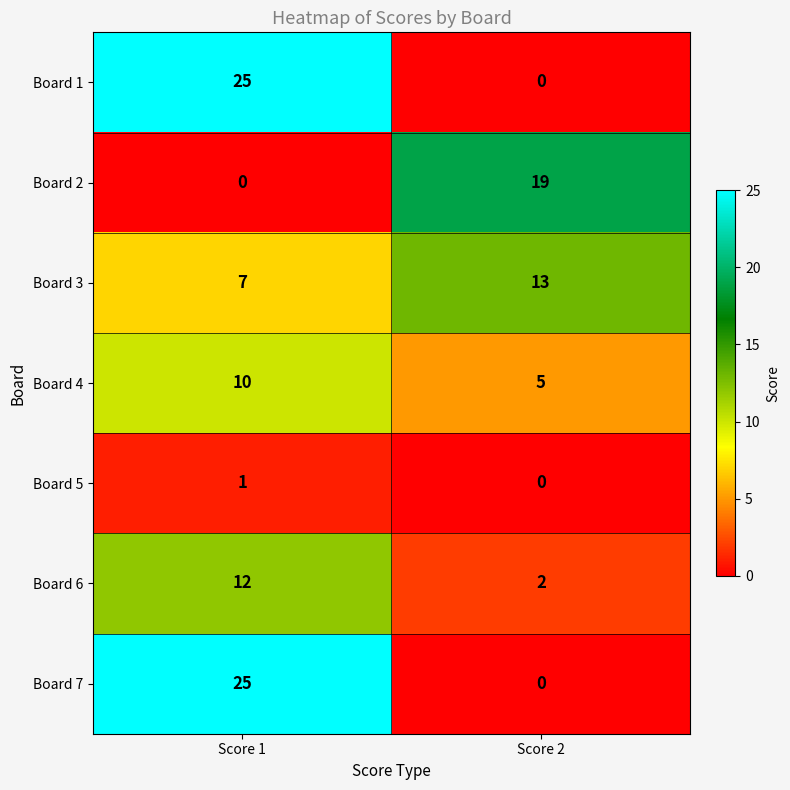

Is it true that Board 6 equals 2 at Score 2?

True